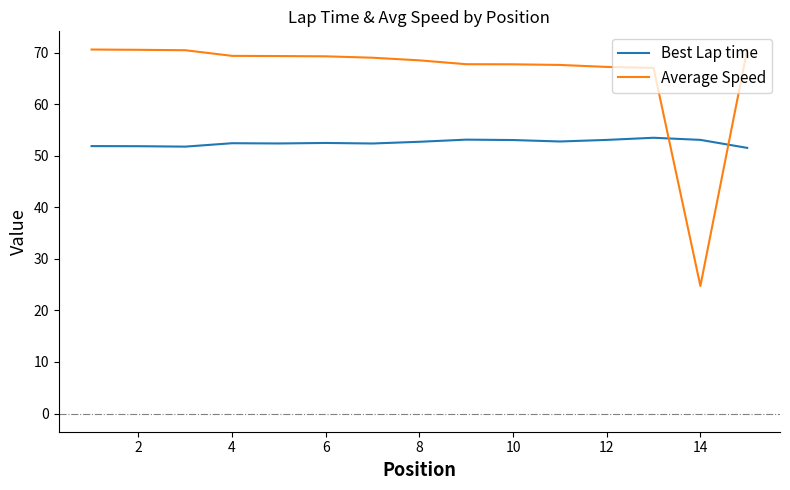

What is the maximum value for Average Speed?

70.6